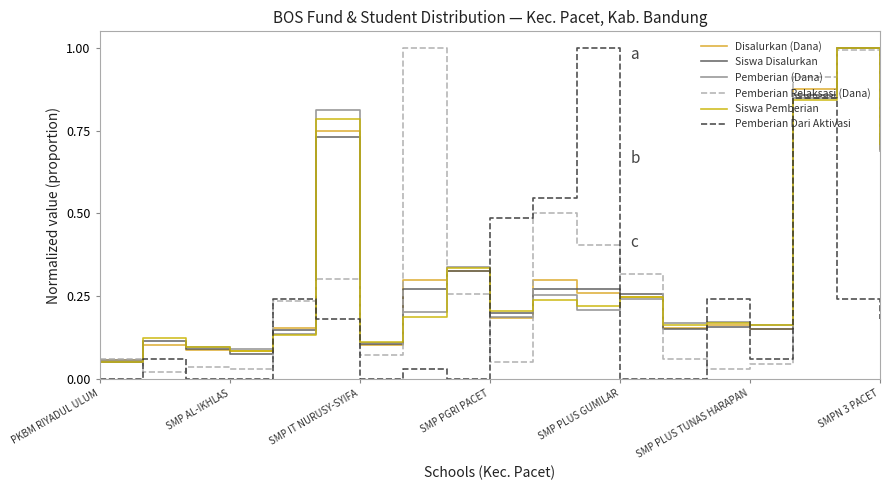

Does the chart have visible grid lines?

No